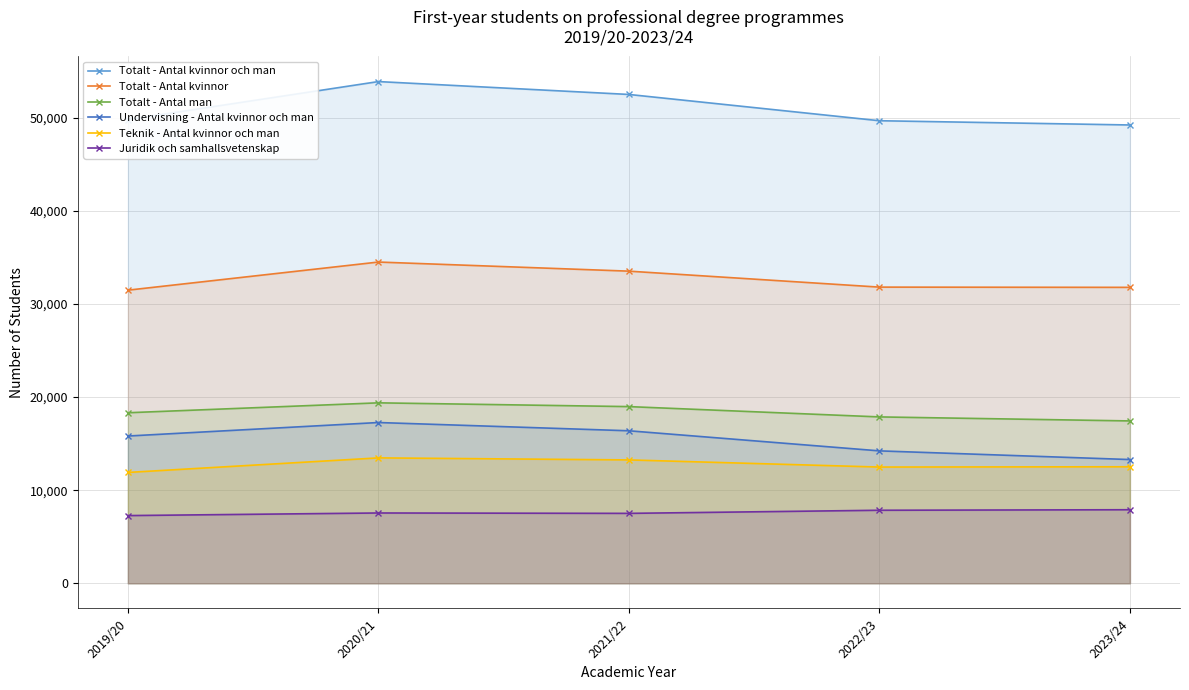

Which category has the highest value across all series?

2020/21